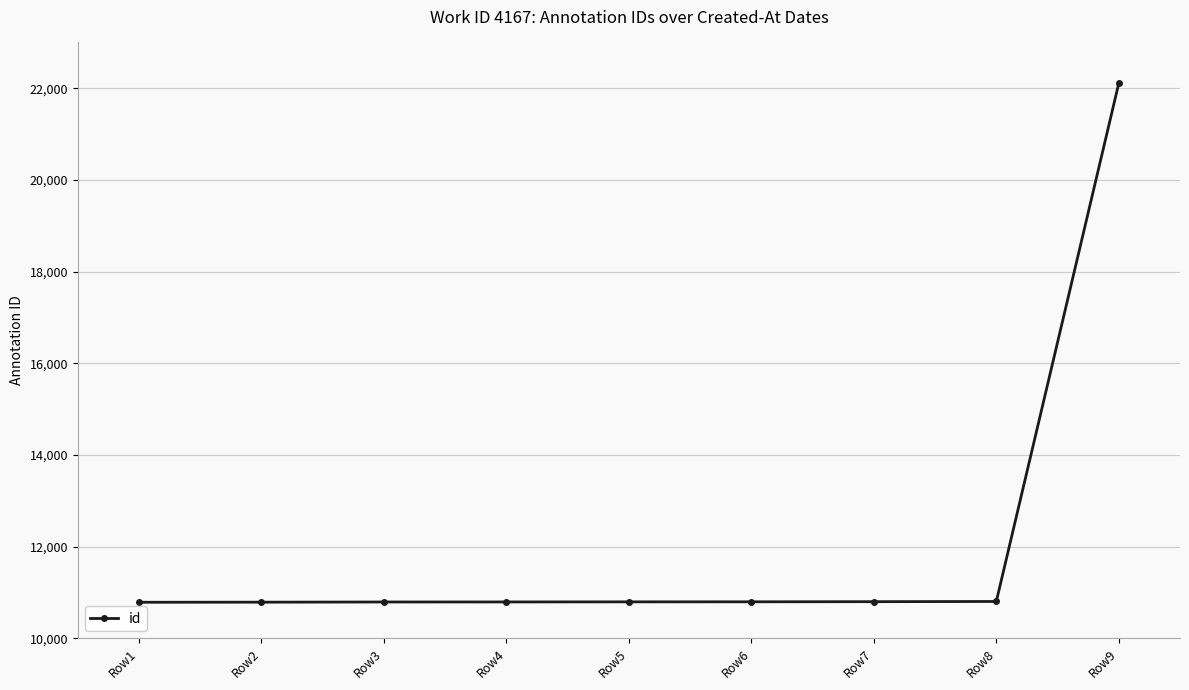

What is the value of the 9th point from the left?

22108